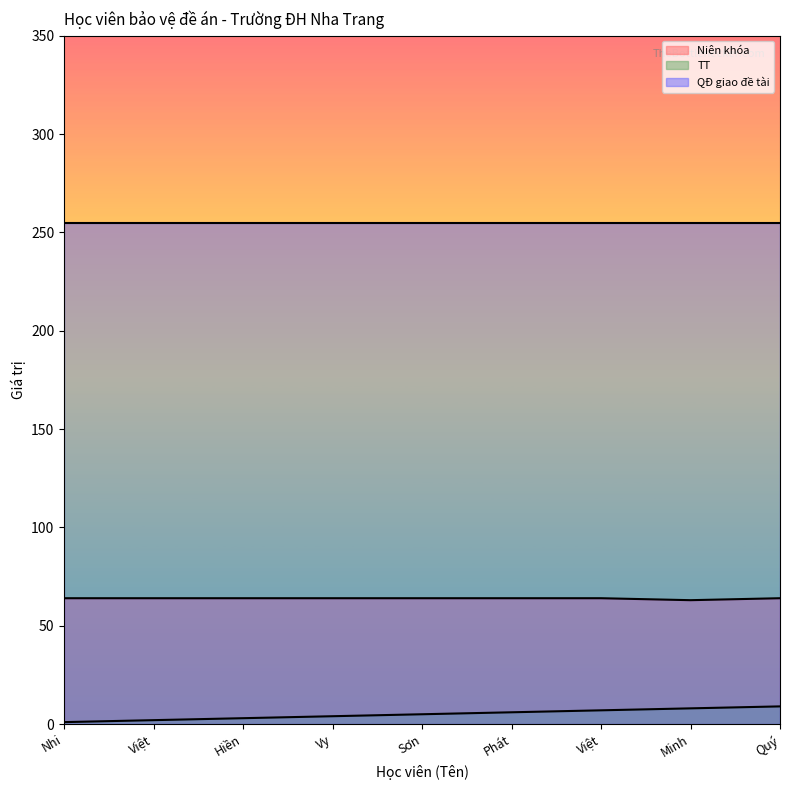

Which category has the highest value across all series?

Nhi